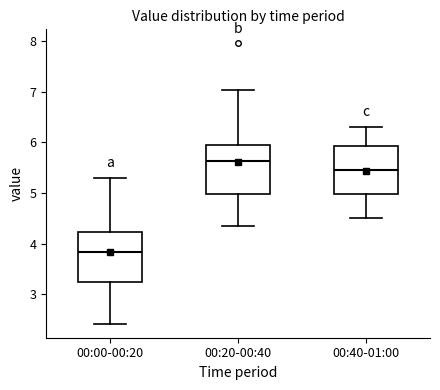

Reading left to right, read every box against the y-axis: the position of its median line, the range the box covers, and the ends of its whiskers. The values are not printed on the chart, so give them approximately, as read against the axis.

00:00-00:20: median 3.8, box 3.2 to 4.2, whiskers 2.4 to 5.3
00:20-00:40: median 5.6, box 5.0 to 6.0, whiskers 4.4 to 7.0
00:40-01:00: median 5.5, box 5.0 to 5.9, whiskers 4.5 to 6.3